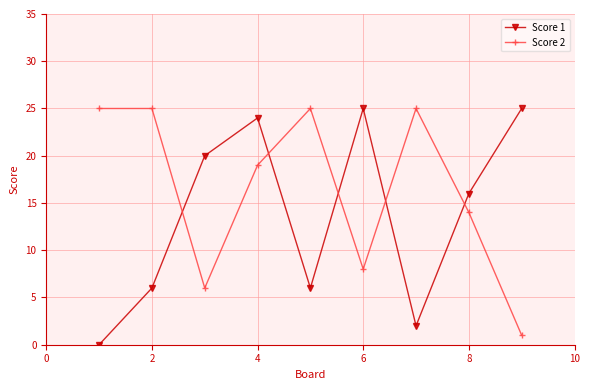

How many times do Score 2 and Score 1 cross each other?

5